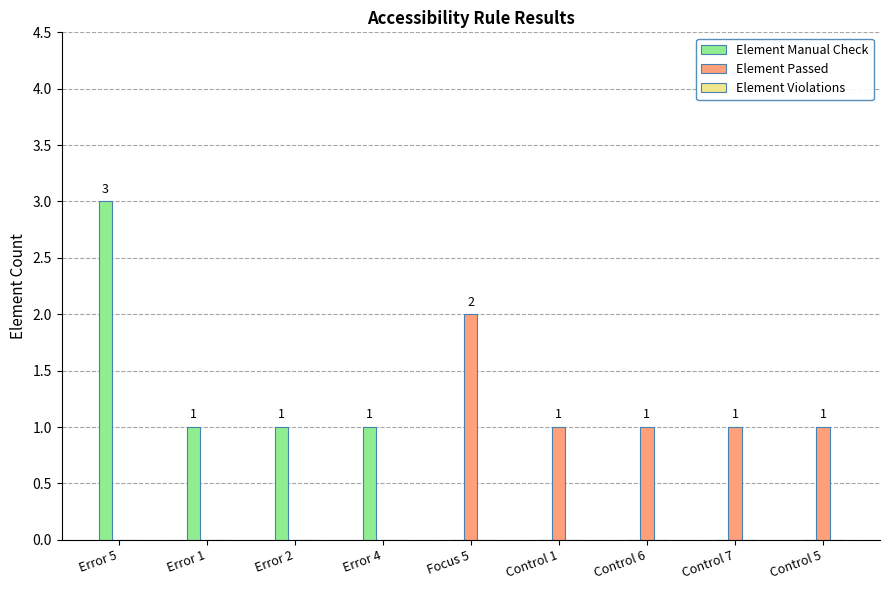

Between Error 5 and Error 2, which series saw the biggest shift?

Element Manual Check